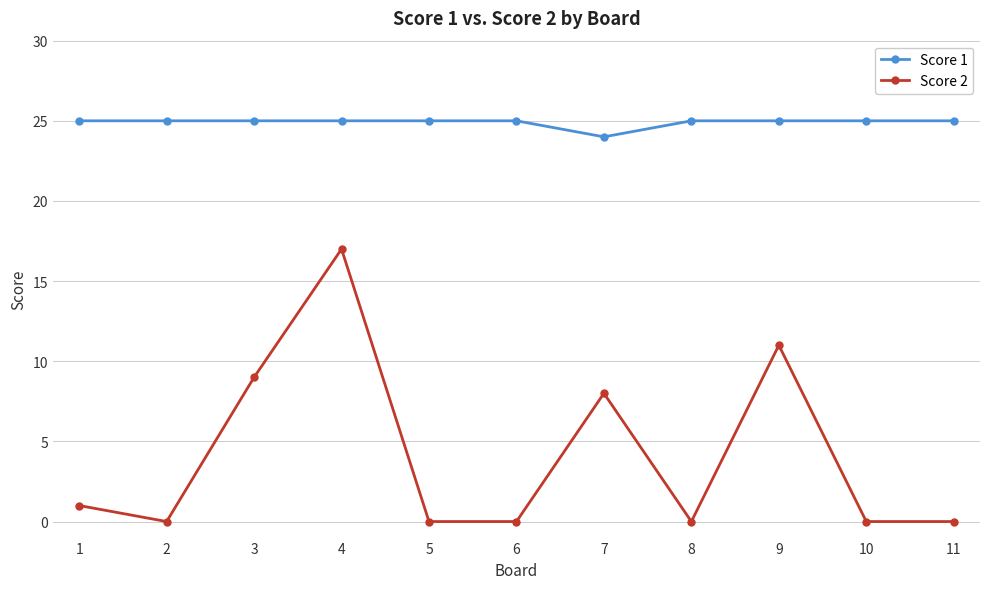

Which series has the largest range (max minus min)?

Score 2